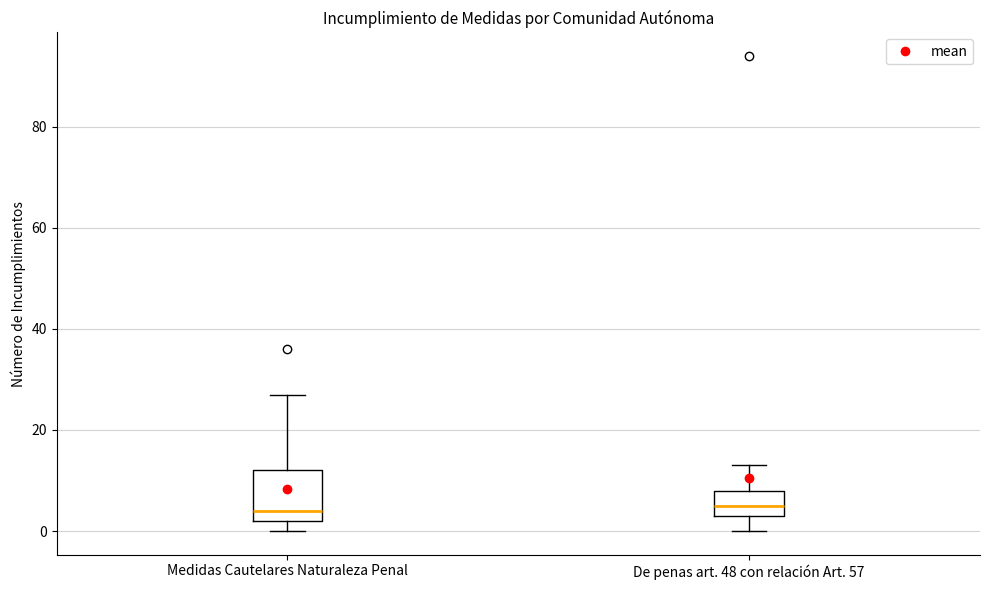

Which box is the tallest, from its lower edge to its upper edge?

Medidas Cautelares Naturaleza Penal